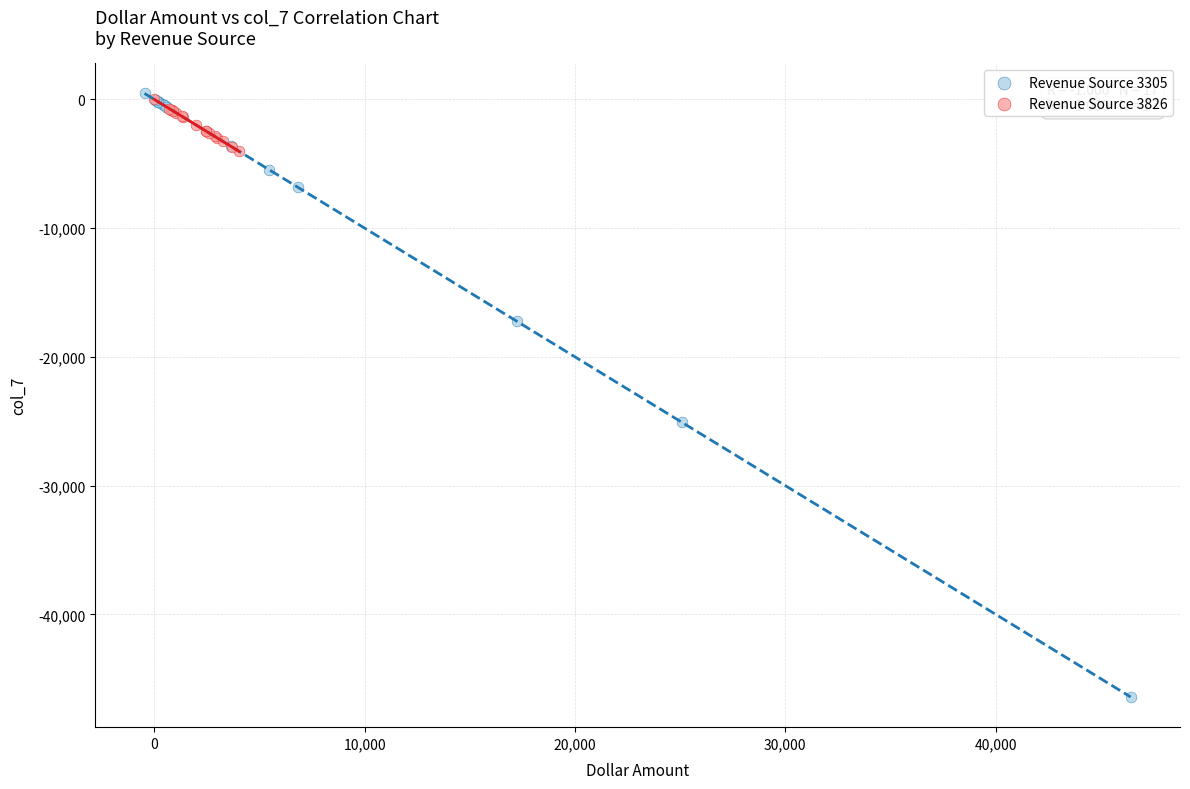

What are all the series names shown in the legend?

Revenue Source 3305, Revenue Source 3826